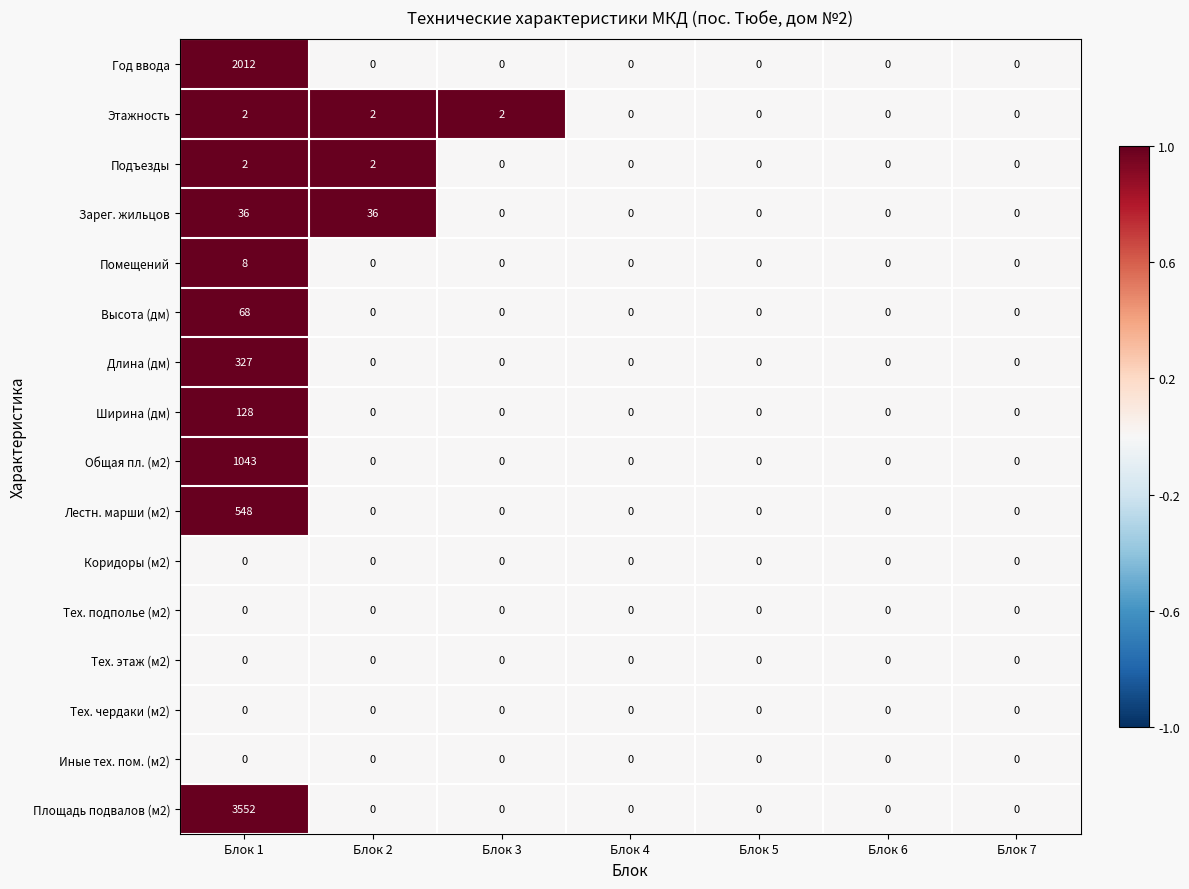

Which label corresponds to the largest value in the chart?

Блок 1